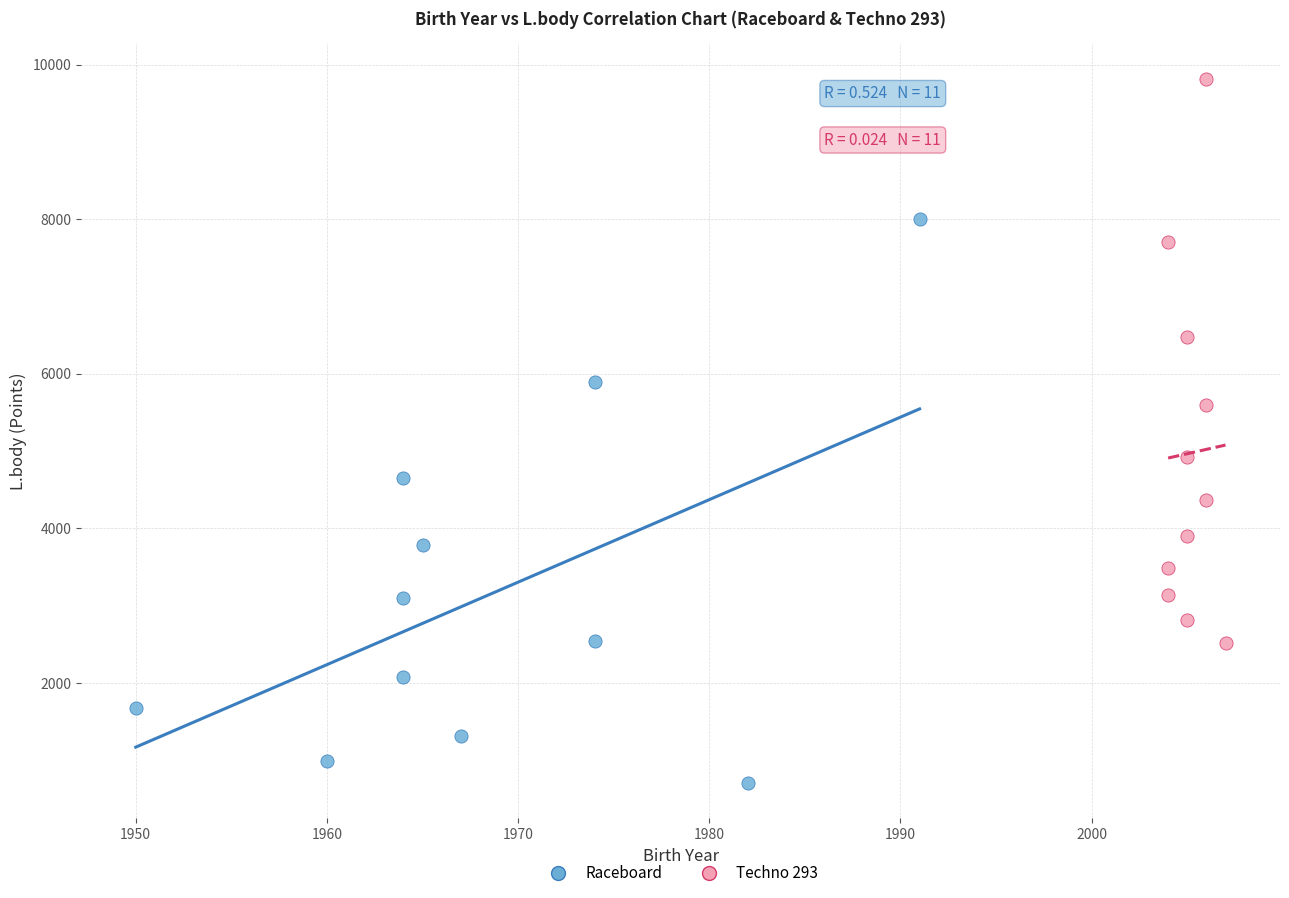

Which series reaches the minimum Y coordinate?

Raceboard